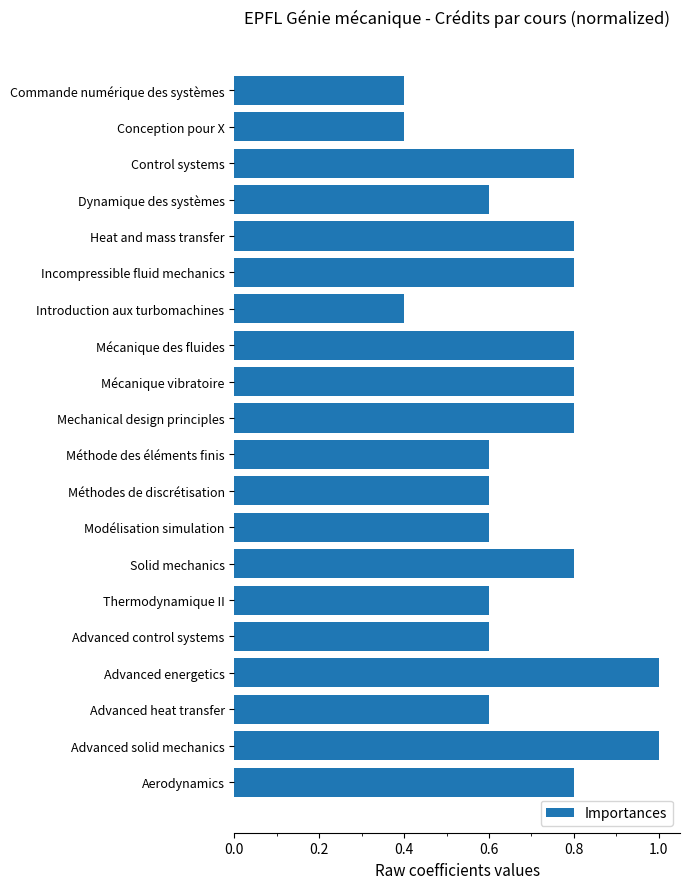

What is the difference between the maximum and minimum values?

0.6